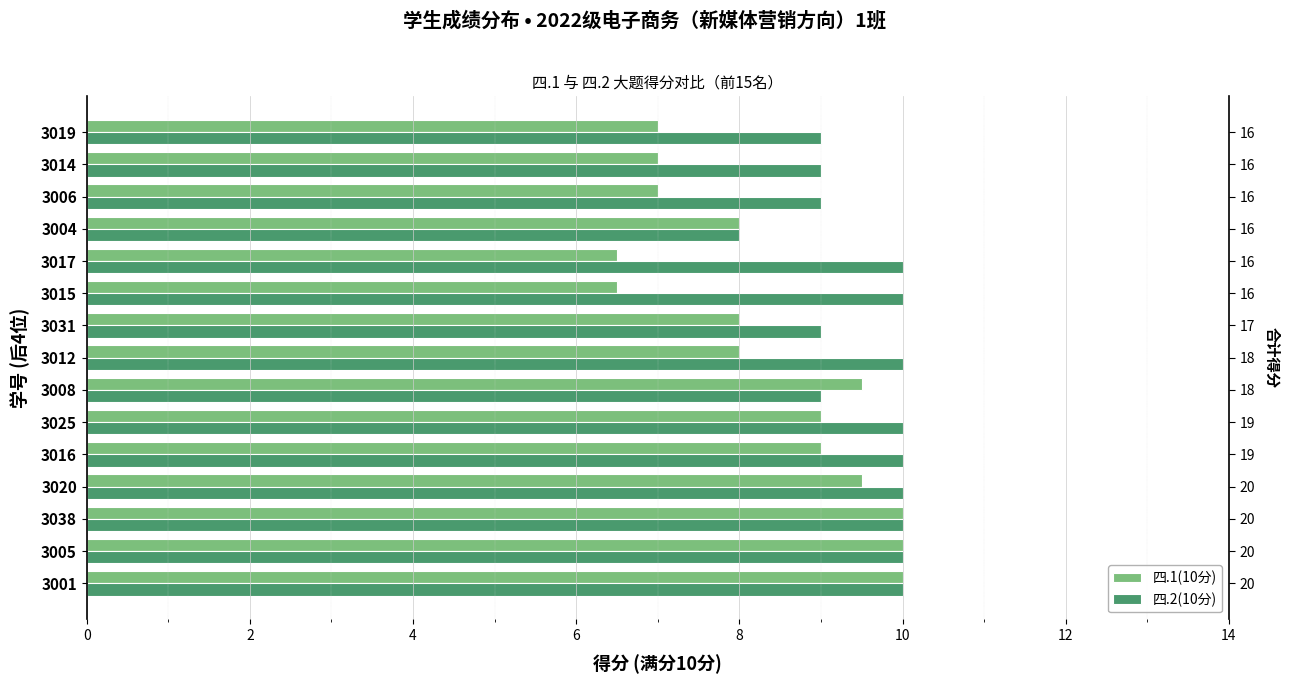

Is it true that 四.1(10分) equals 2.9 at 3014?

False